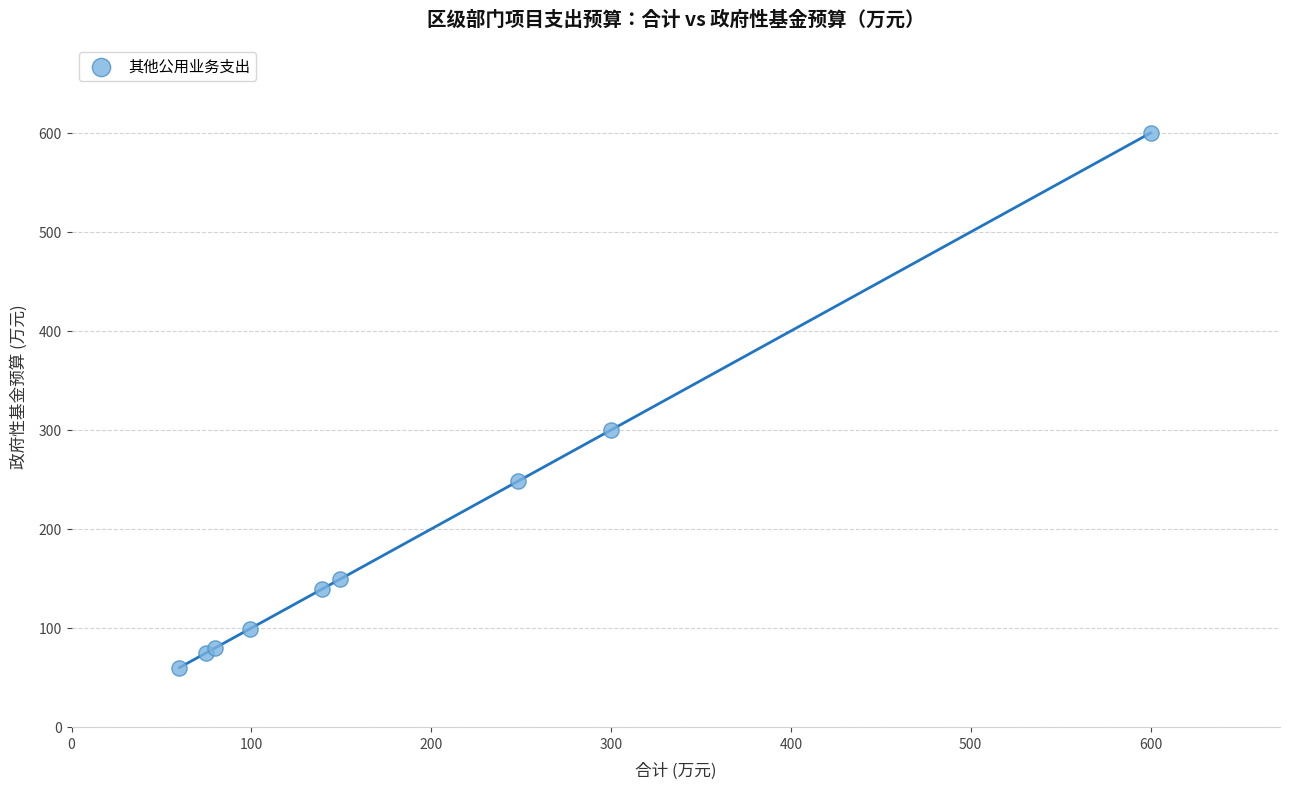

What Y value in the scatter plot is closest to 330?

300.0